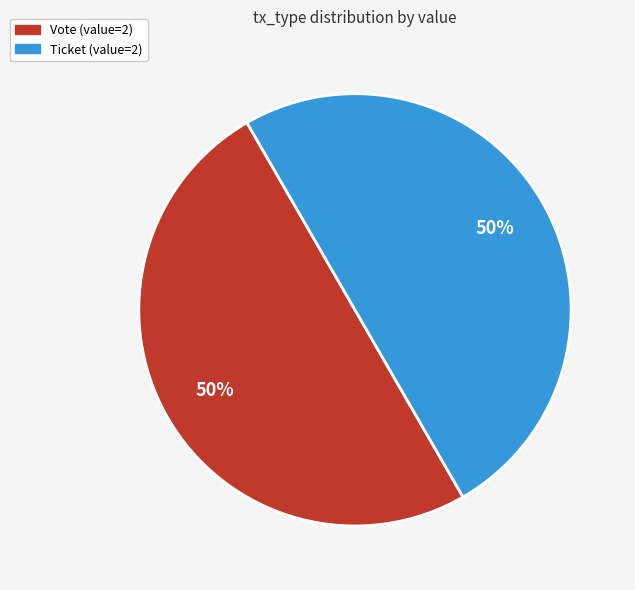

Count the number of slices in the pie.

2